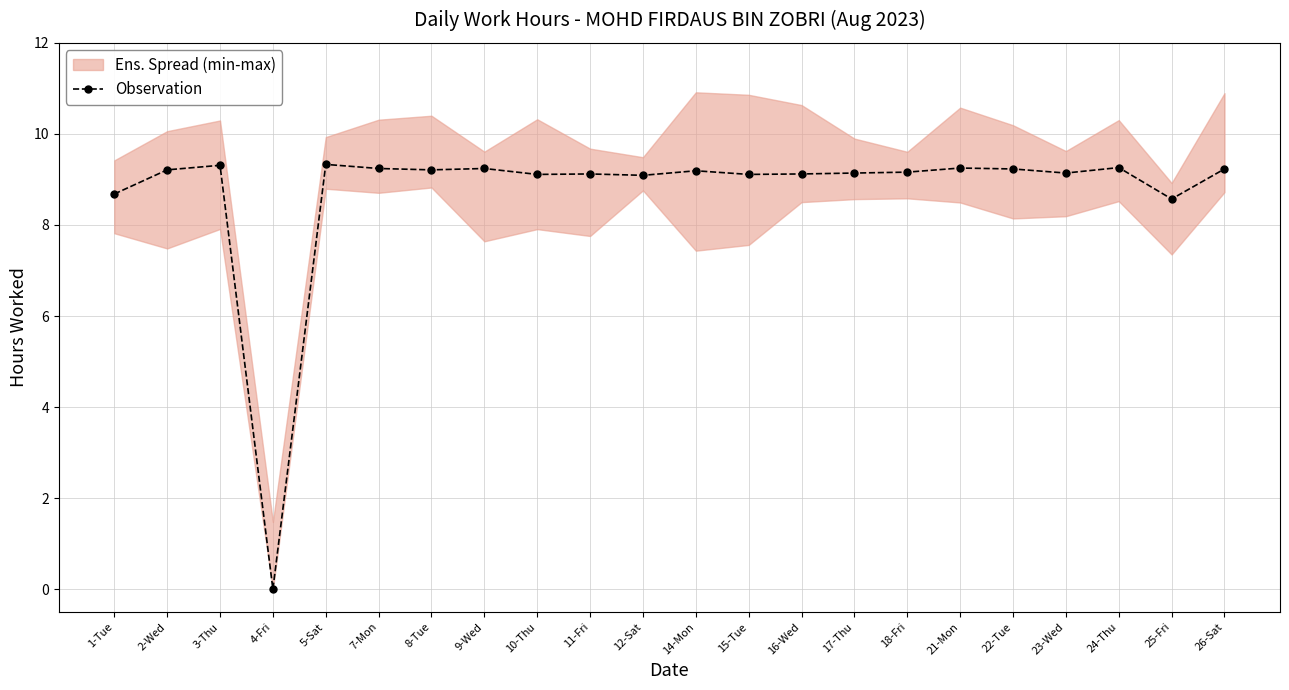

At which category does the data reach its first local peak?

3-Thu